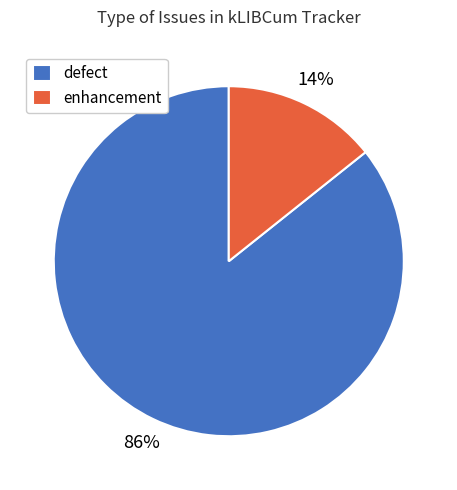

Between enhancement and defect, which is larger?

defect